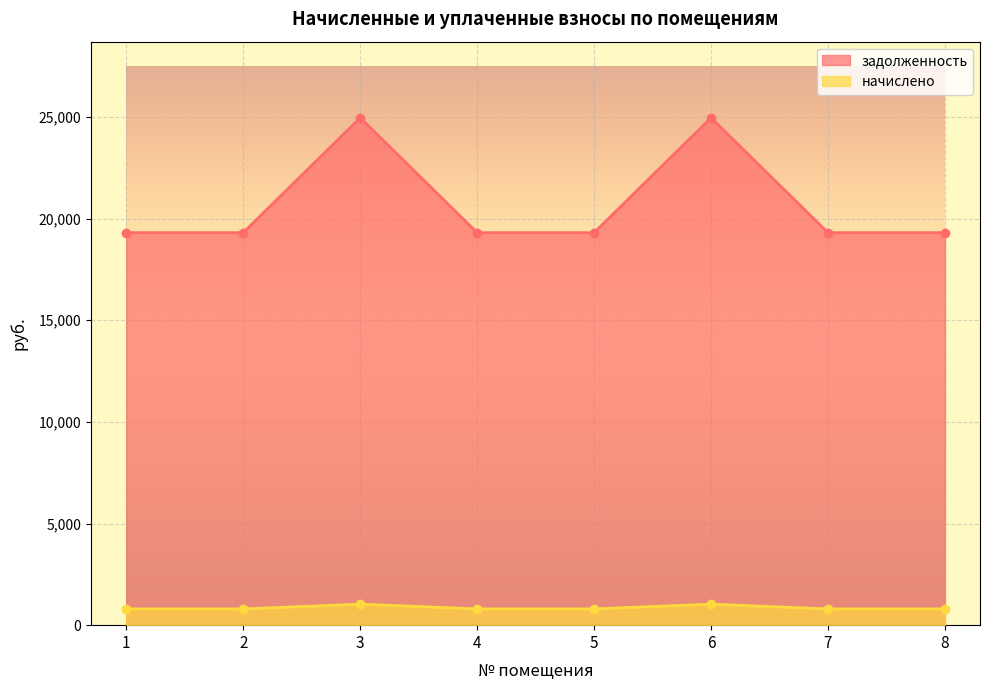

Reading left to right, extract all data points from this chart.

задолженность: 1=19306.1	2=19306.1	3=24956.6	4=19306.1	5=19306.1	6=24956.6	7=19306.1	8=19306.1
начислено: 1=799.5	2=799.5	3=1033.5	4=799.5	5=799.5	6=1033.5	7=799.5	8=799.5